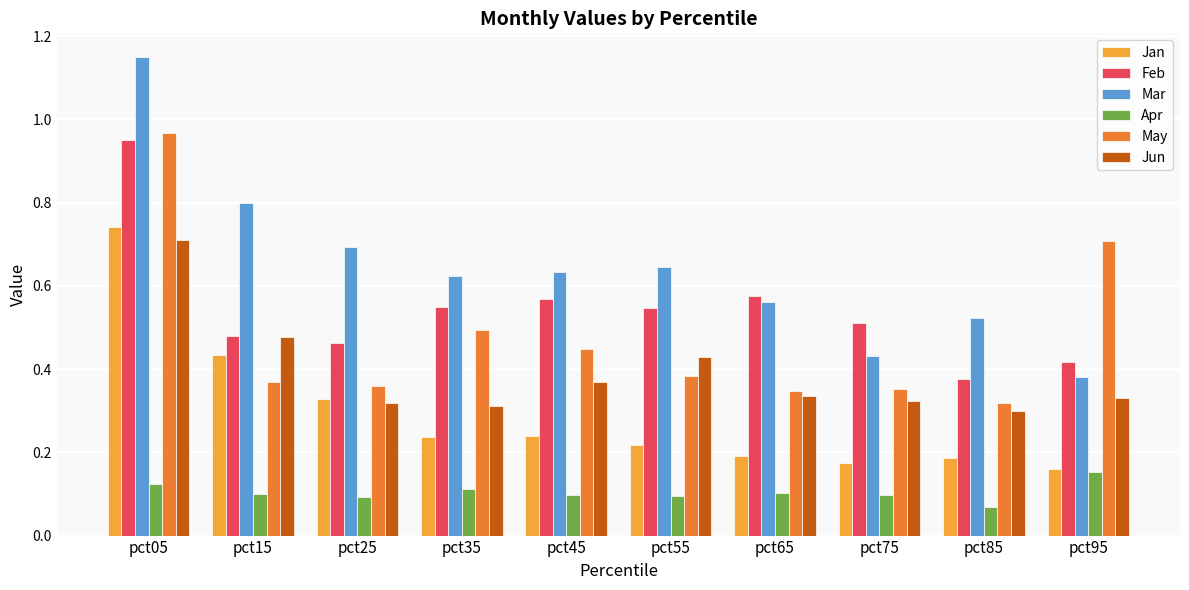

What is the sum of the Jun values at pct65 and pct55?

0.8